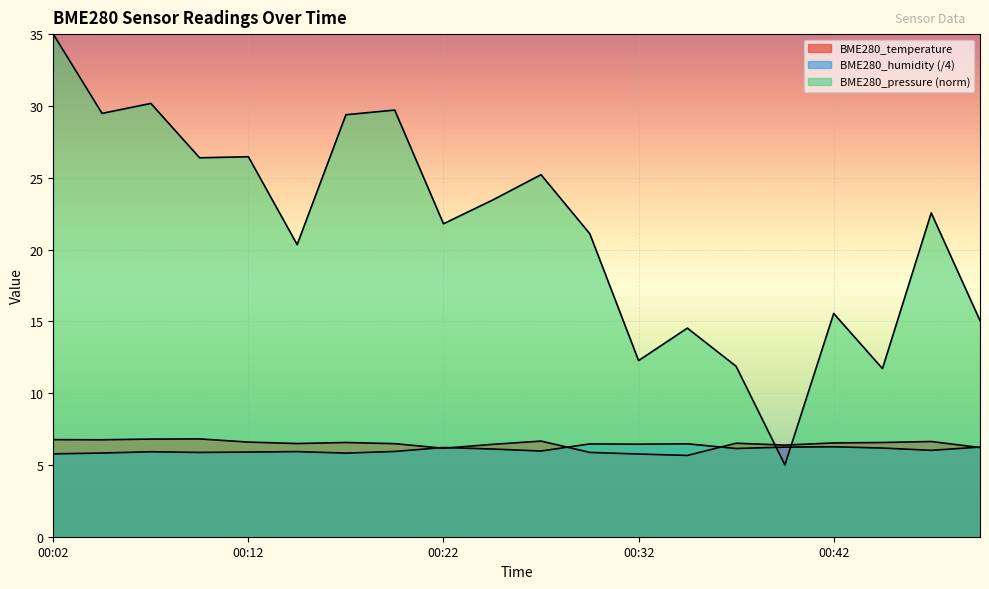

What is the sum of the BME280_temperature values at 00:40 and 00:17?

12.9